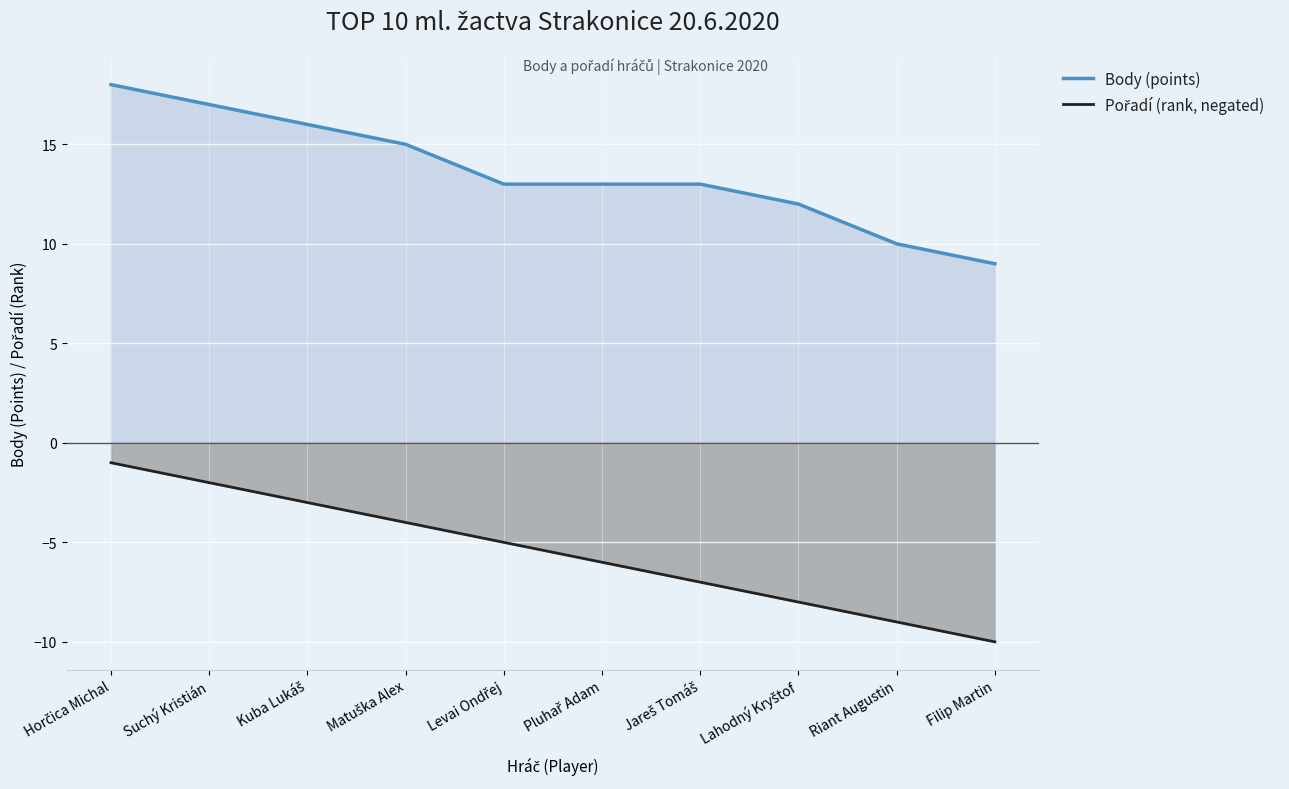

True or false: Pořadí (rank, negated) and Body (points) intersect in this chart.

False